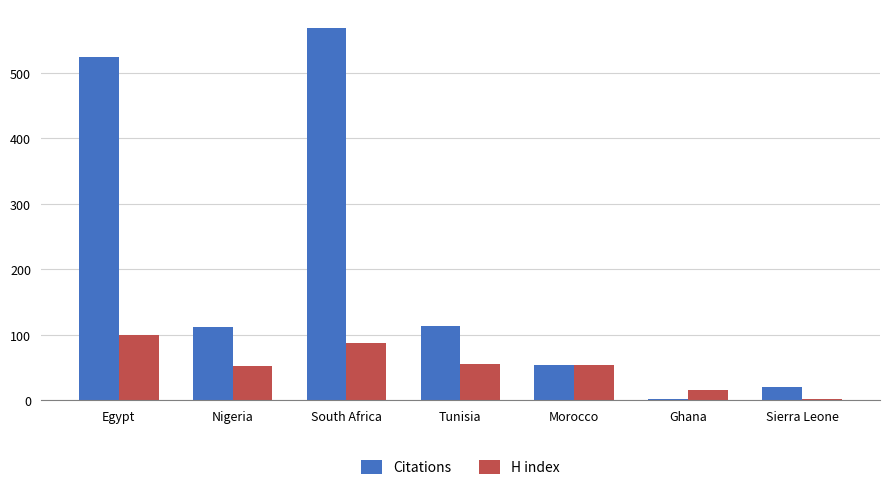

How many series are shown in this chart?

2